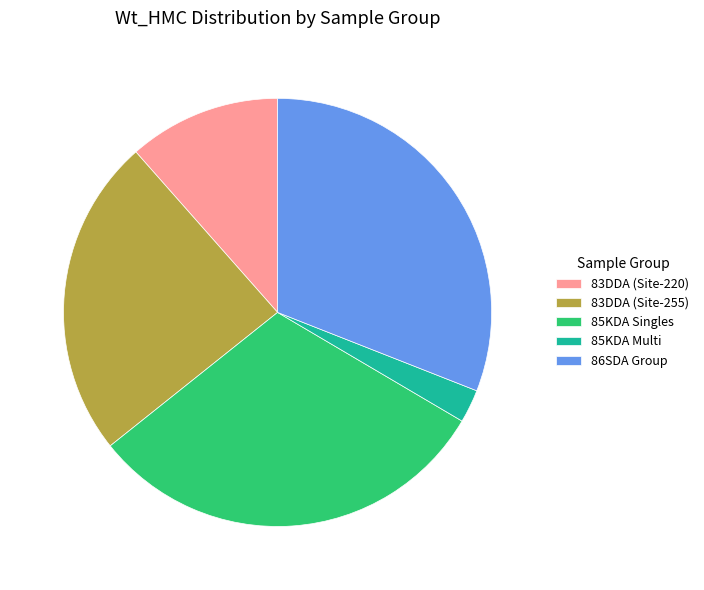

How many segments does this pie chart have?

5